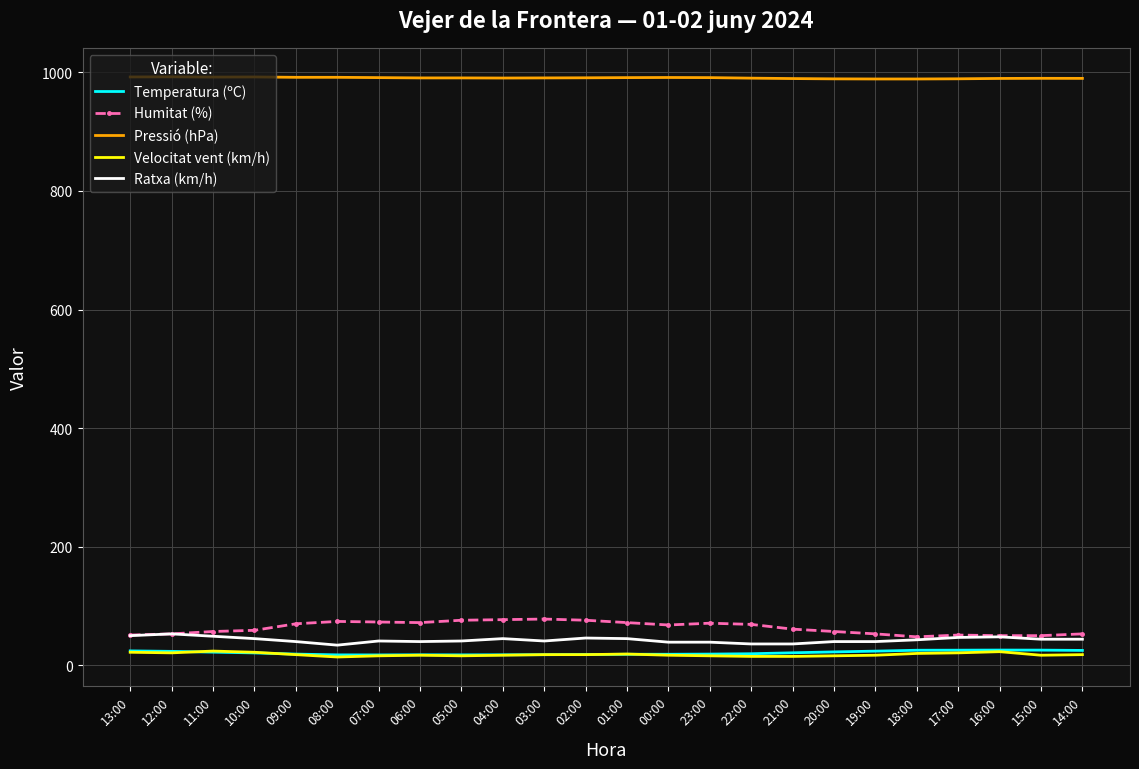

What is the minimum value for Pressió (hPa)?

988.8